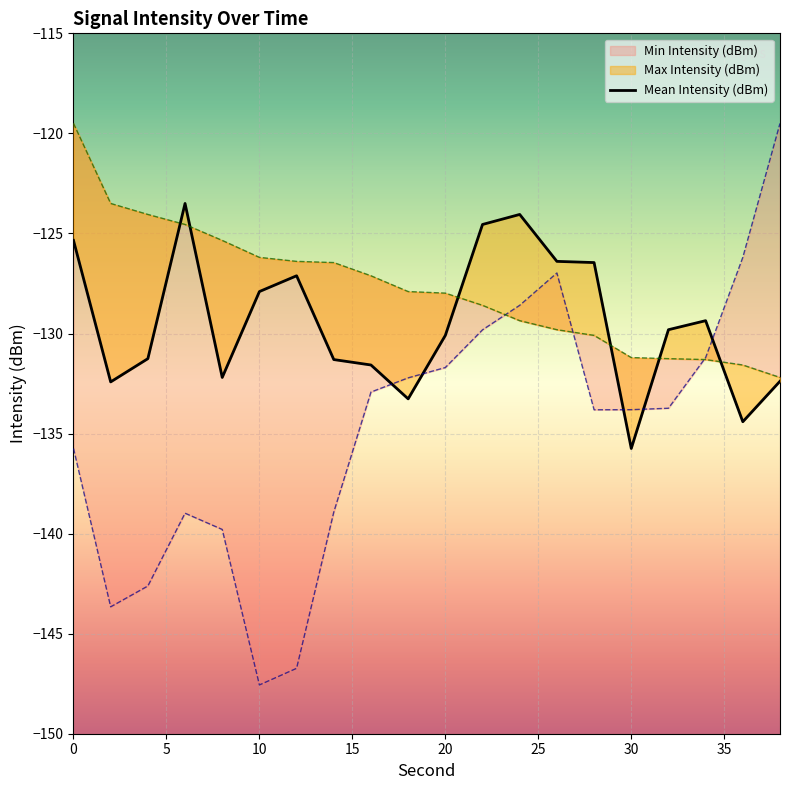

List the labels in order of Mean Intensity (dBm) value, smallest first.

30, 36, 18, 2, 38, 8, 16, 14, 4, 20, 32, 34, 10, 12, 28, 26, 0, 22, 24, 6